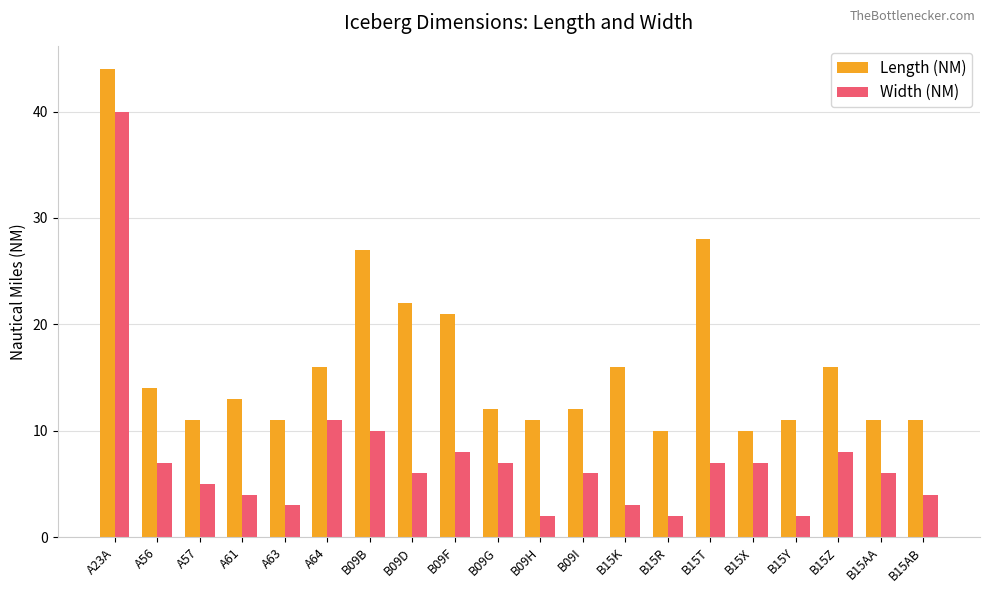

At which label does Width (NM) reach its peak?

A23A